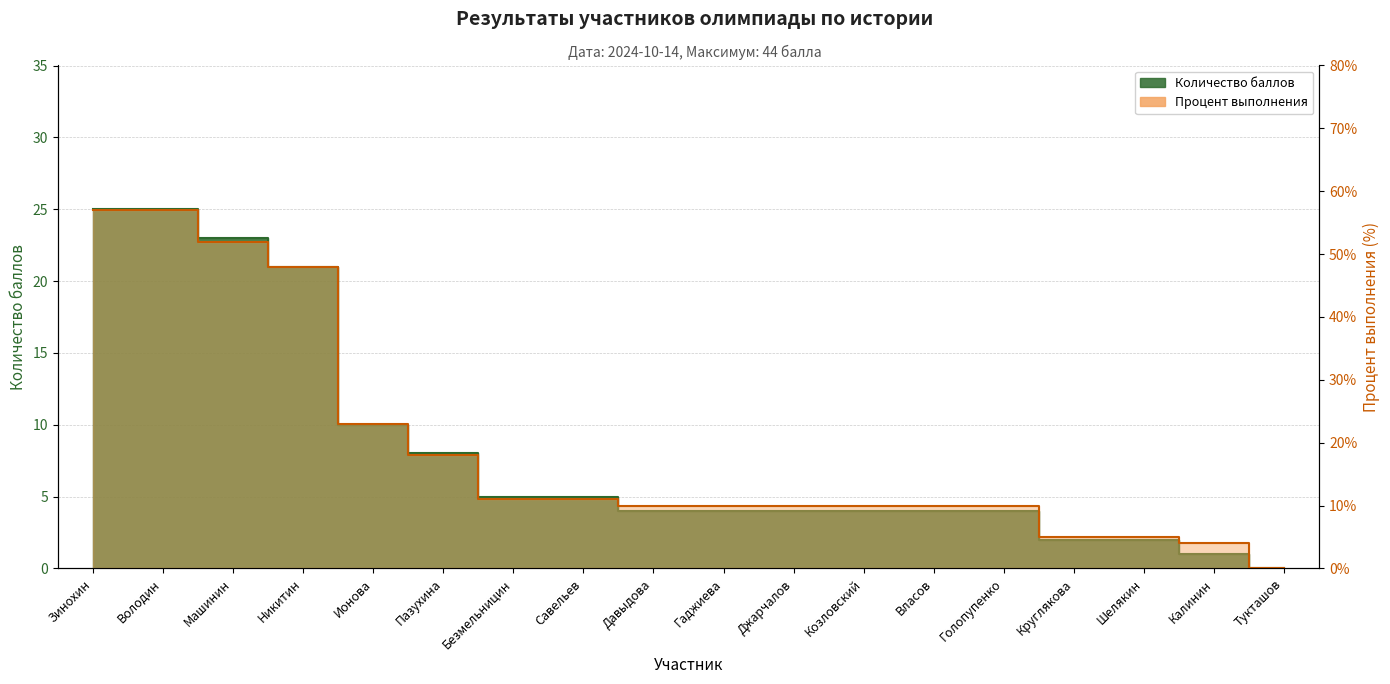

What is the greatest value displayed?

57